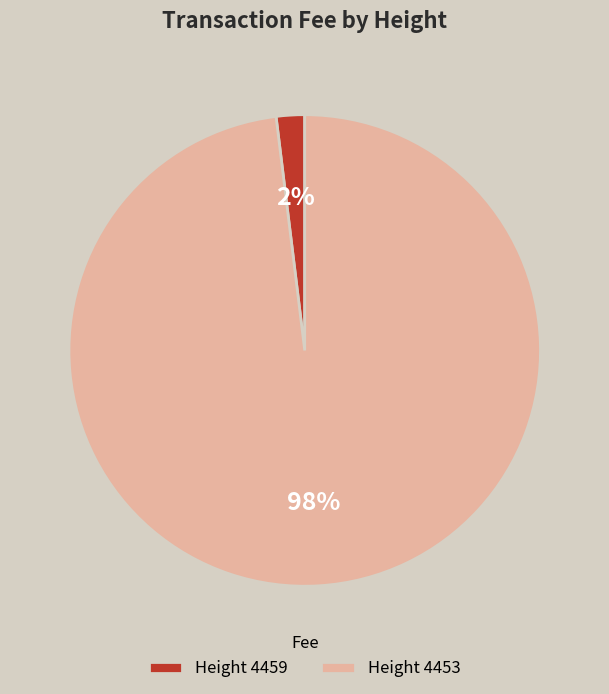

How many segments does this pie chart have?

2